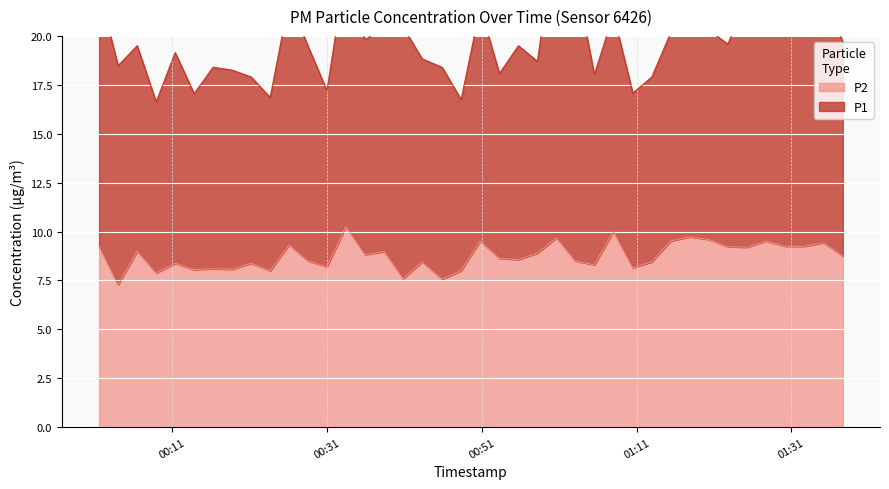

What is the minimum value shown in the chart?

7.3